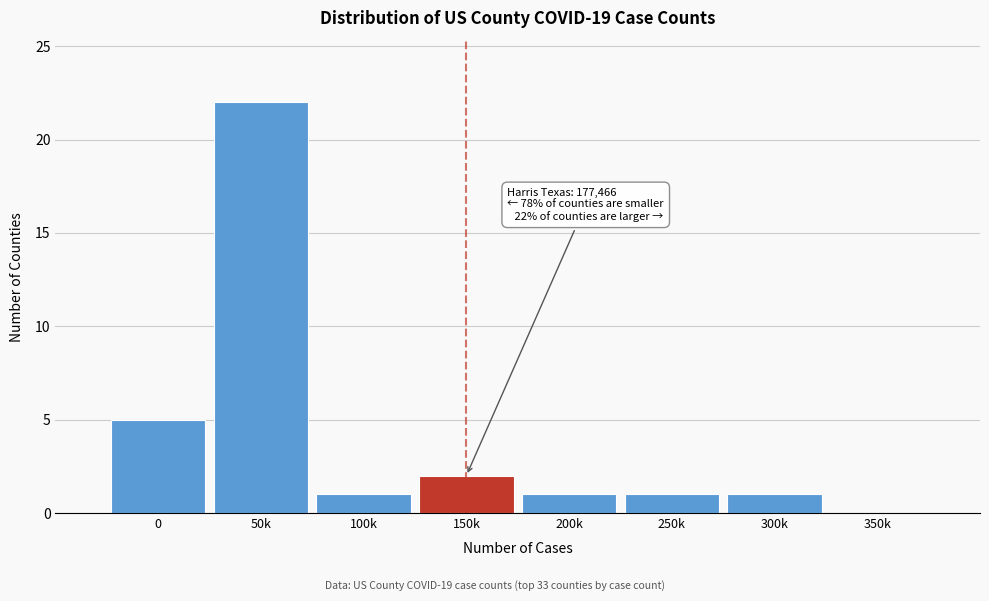

Reading left to right, extract all data points from this chart.

0=5	50k=22	100k=1	150k=2	200k=1	250k=1	300k=1	350k=0